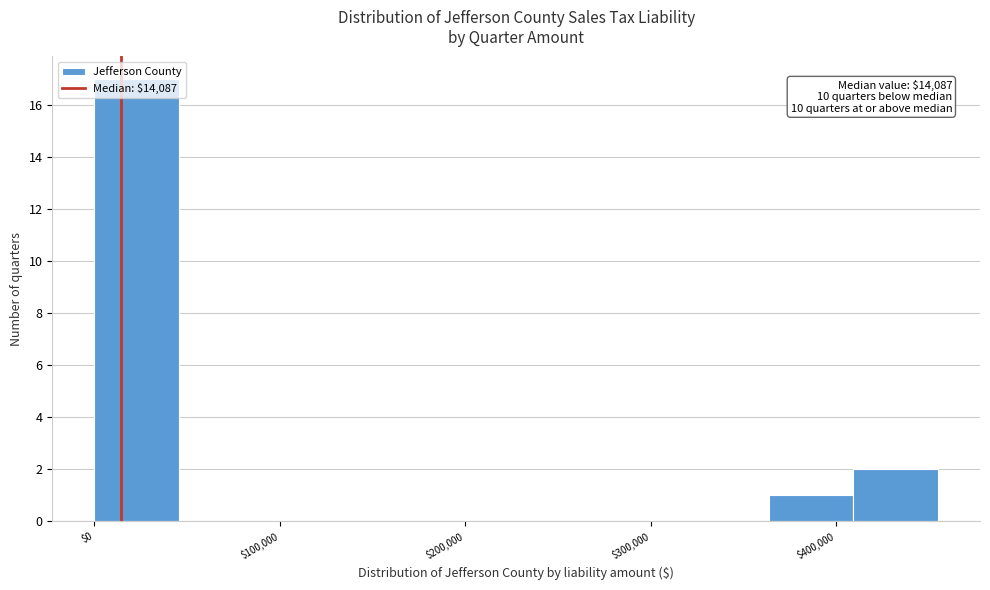

Which range on the x-axis has the tallest bar?

0 to 50000